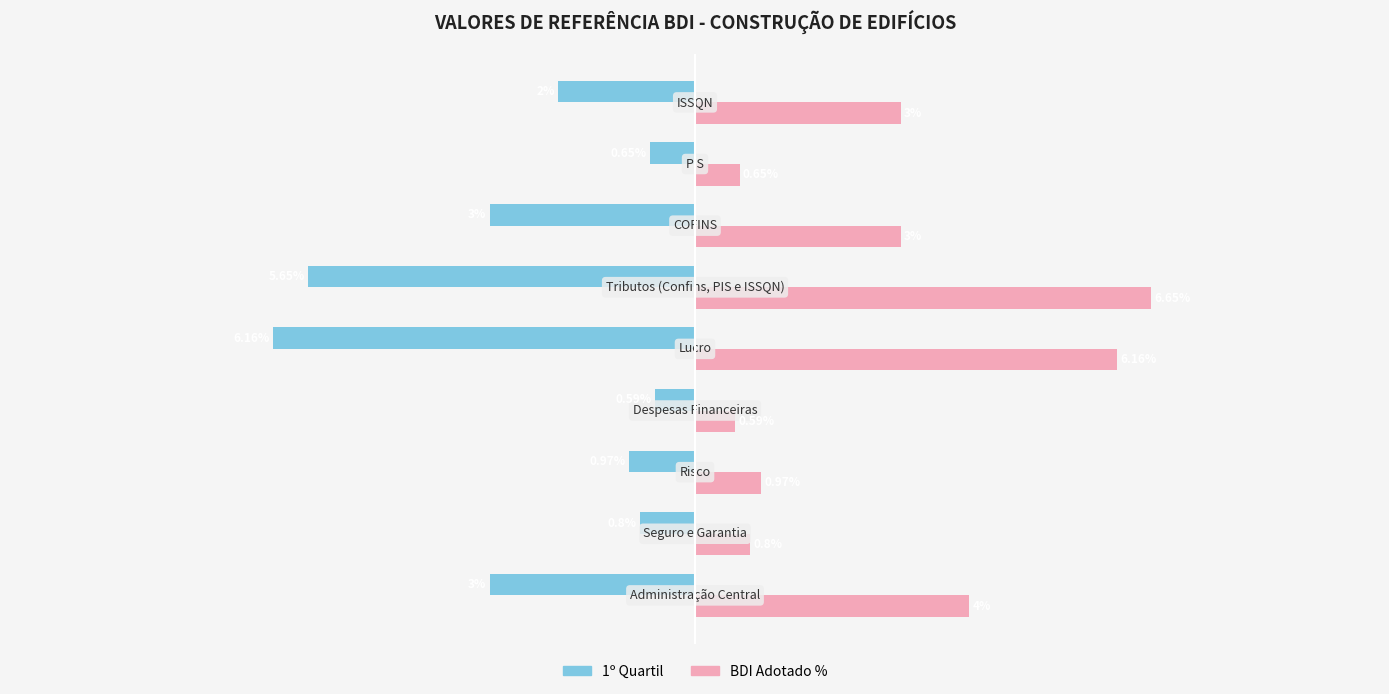

Which series has the widest spread of values?

BDI Adotado %